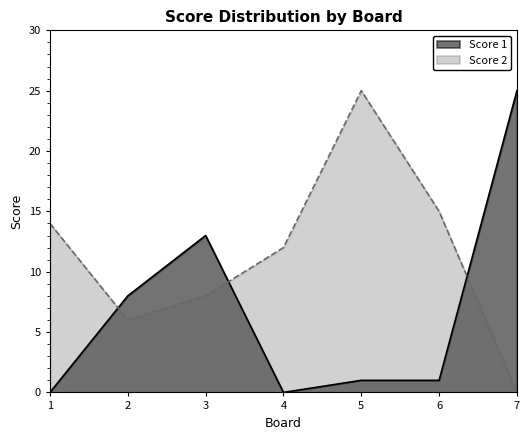

What is the highest value of the Score 2 series?

25